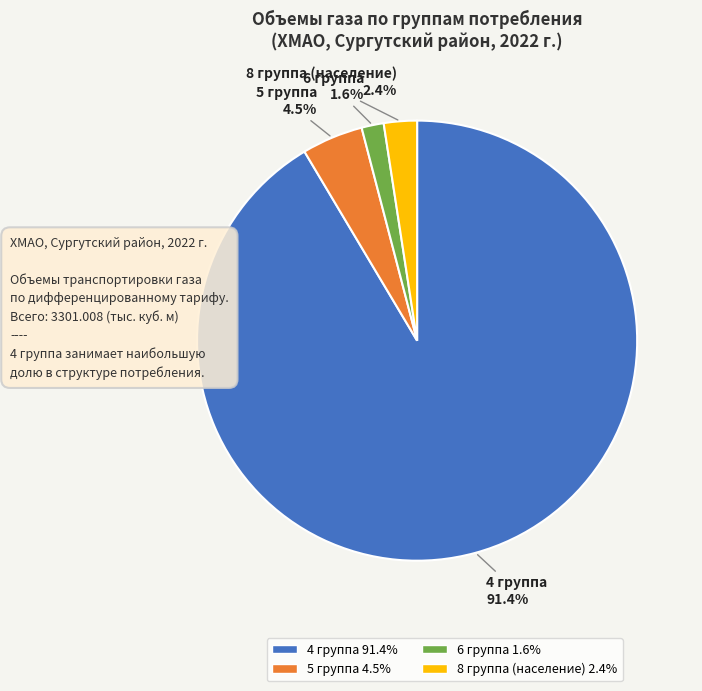

What percentage do 8 группа (население) and 5 группа together represent?

6.9%